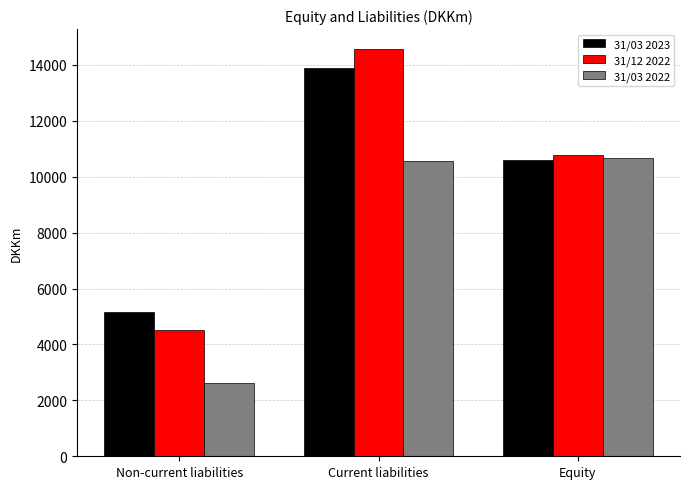

Which label corresponds to the smallest value in the chart?

Non-current liabilities